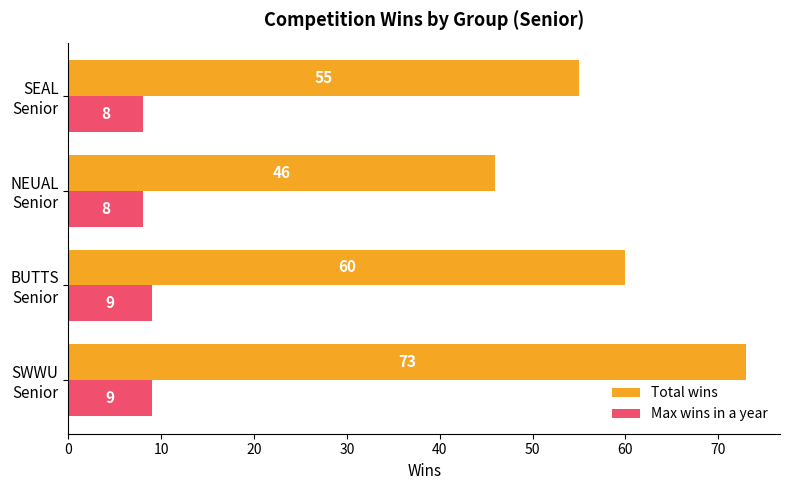

List the series in order of their overall mean, highest first.

Total wins, Max wins in a year